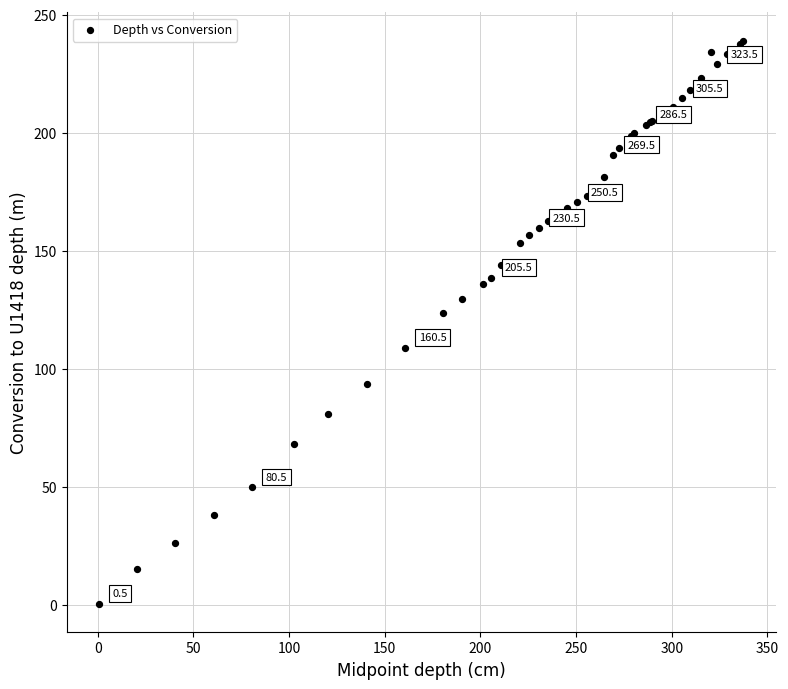

What Y value in the scatter plot is closest to 119?

123.8